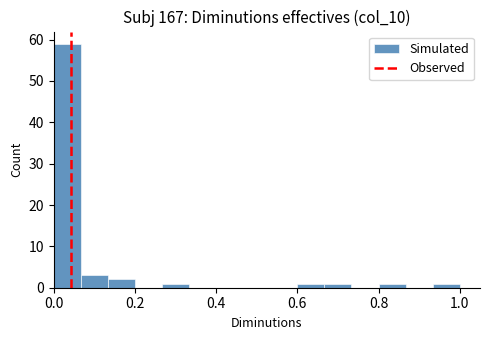

Read against the x-axis, roughly where is the centre of the tallest bar?

0.04